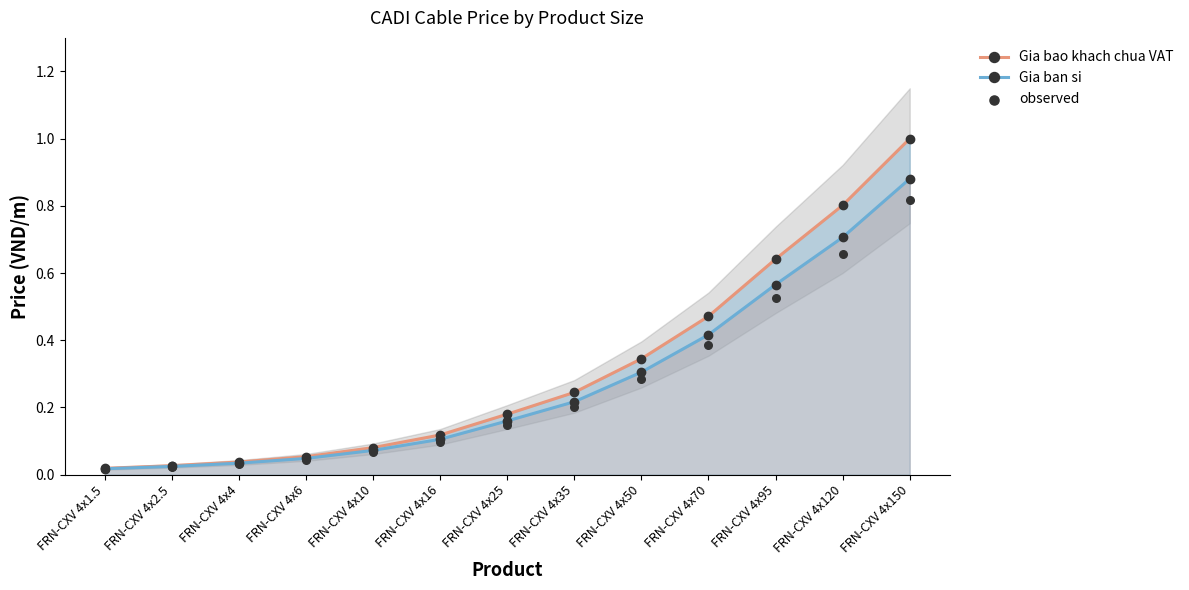

At how many categories does at least one series exceed 0?

13